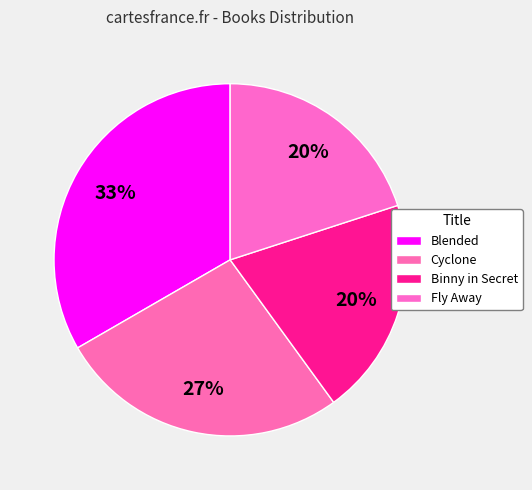

Between Binny in Secret and Blended, which is larger?

Blended